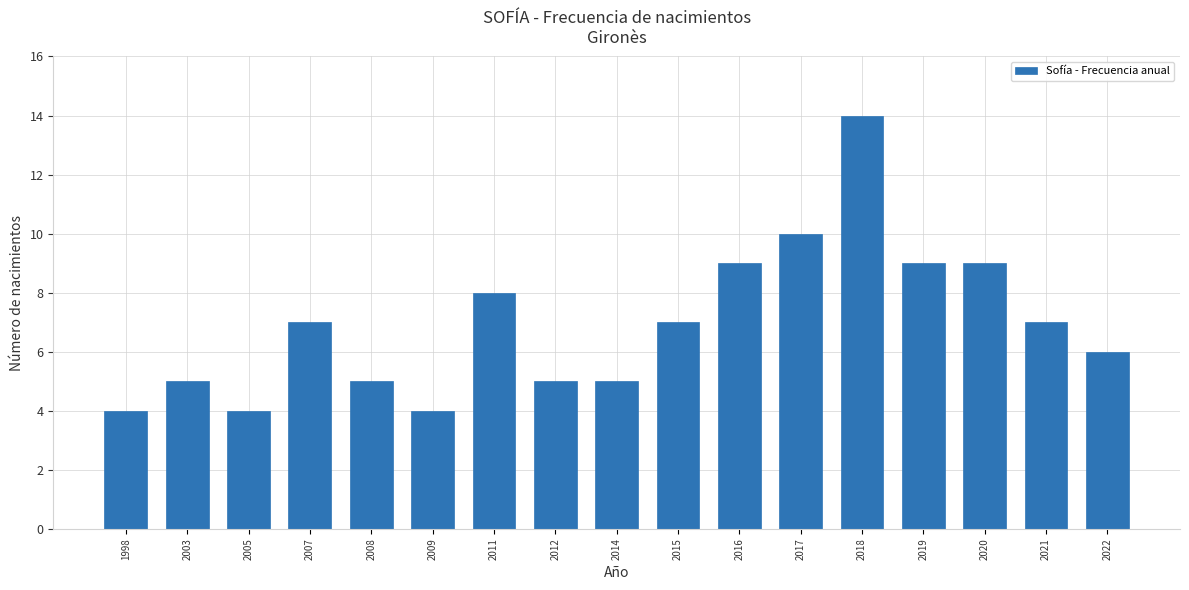

What is the minimum value shown in the chart?

4